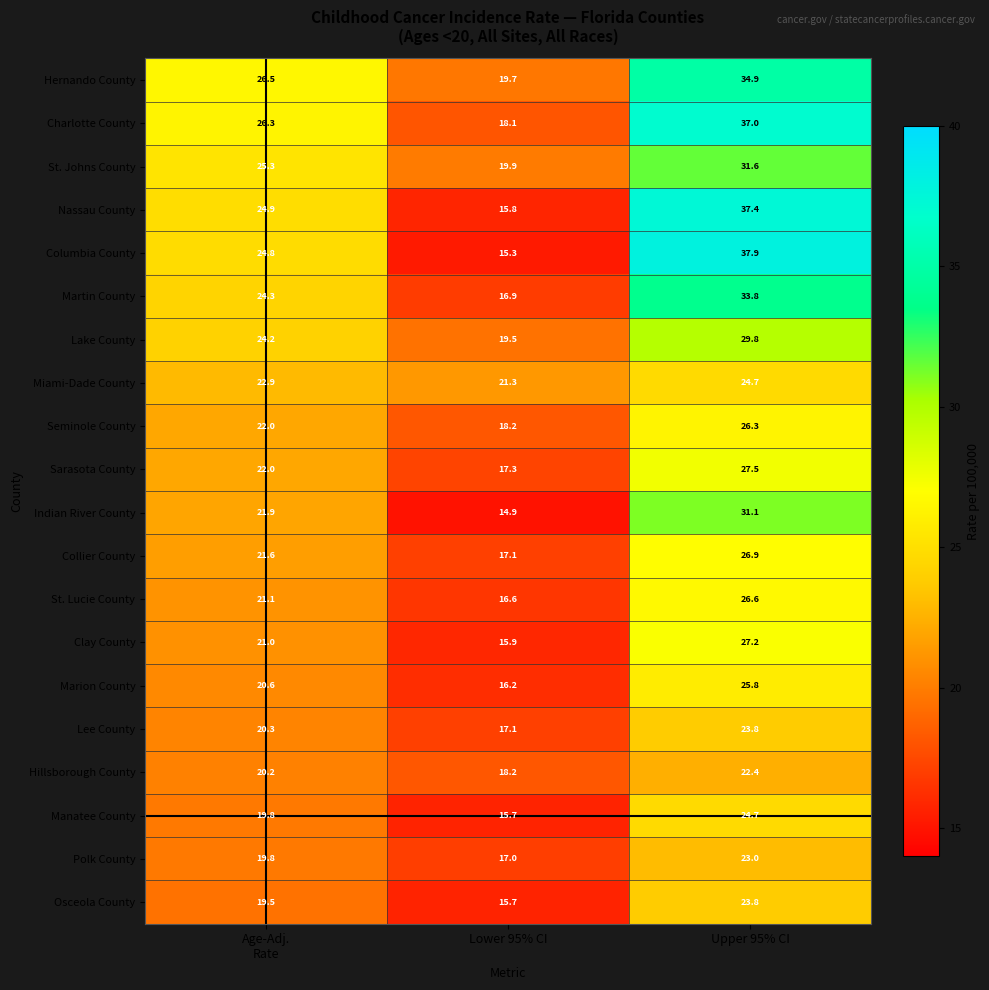

Which series has the widest spread of values?

Columbia County